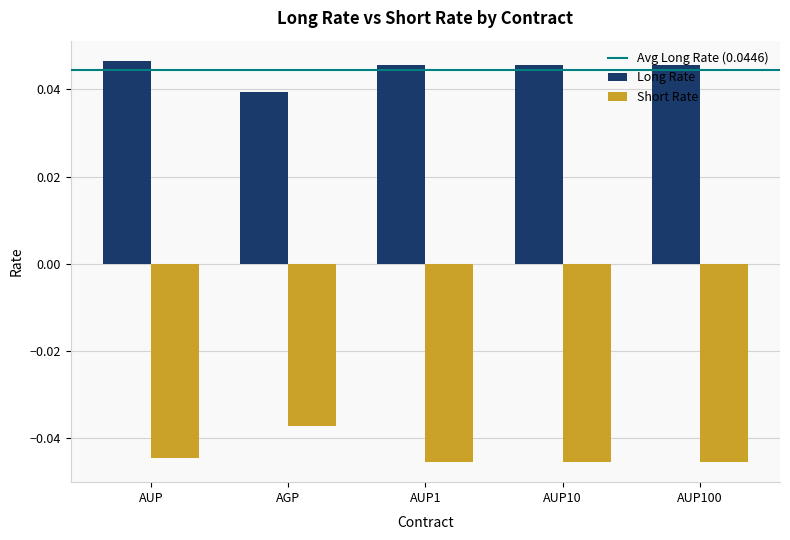

Is the value of Long Rate at AUP1 greater than the value of Short Rate at AUP10?

Yes